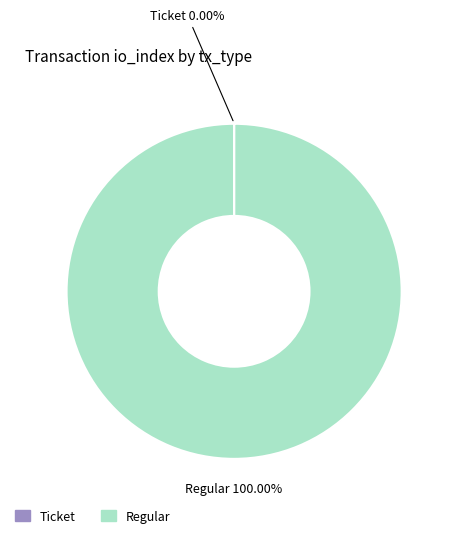

What is the largest slice in the pie chart?

Regular